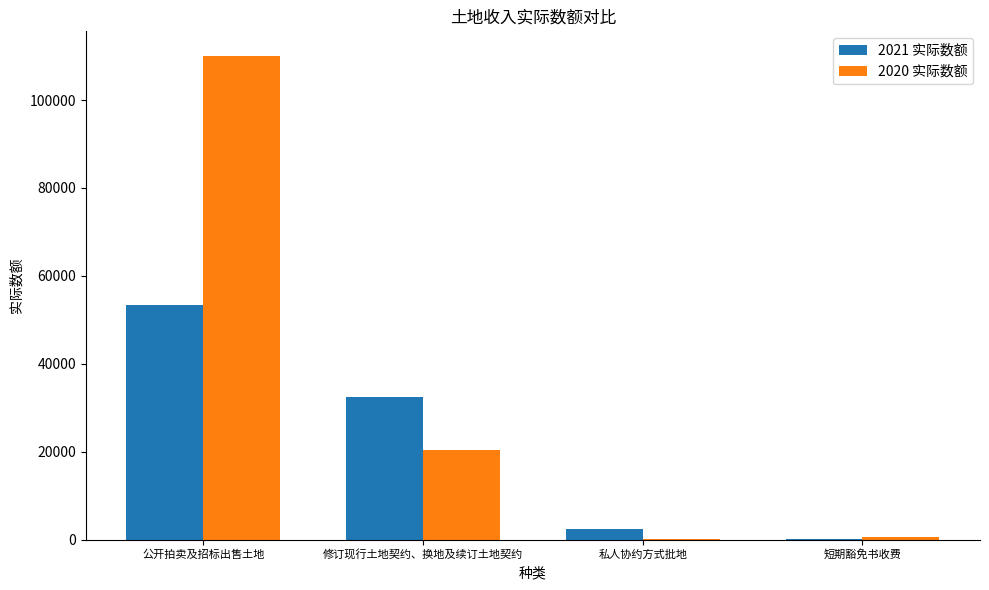

Which series has the largest total across all categories?

2020 实际数额